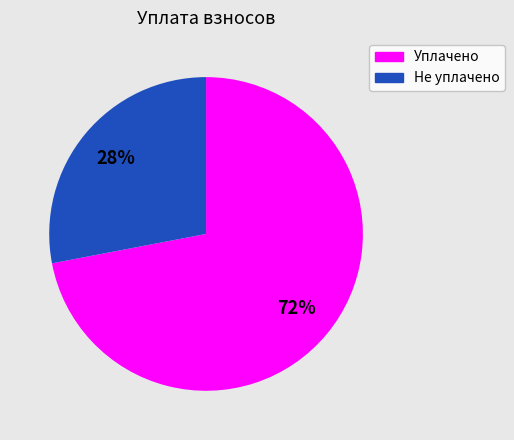

Is there a majority slice in this chart?

Yes